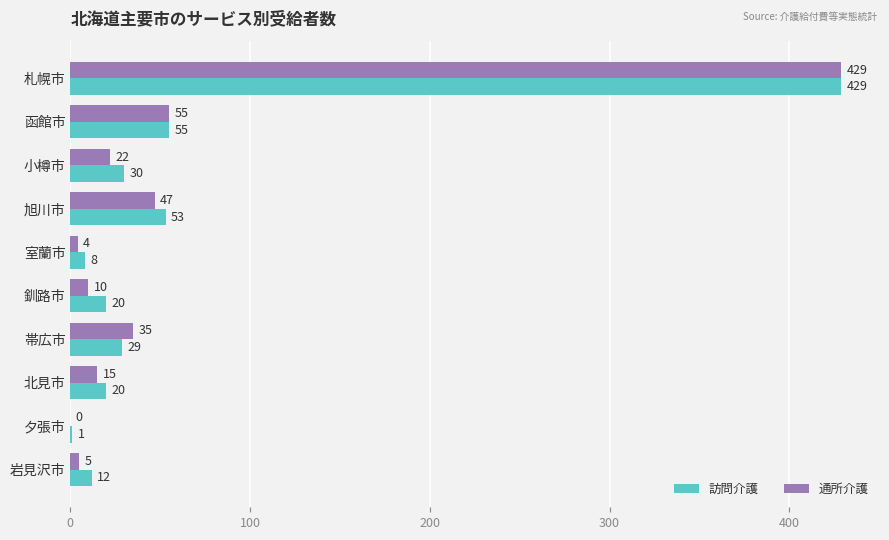

What is the greatest value displayed?

429